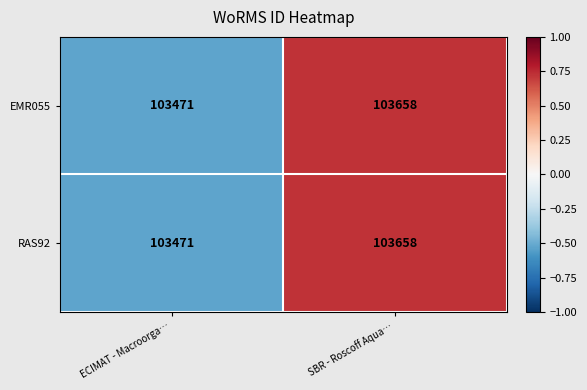

True or false: RAS92 has a value of 57363 at ECIMAT - Macroorga….

False